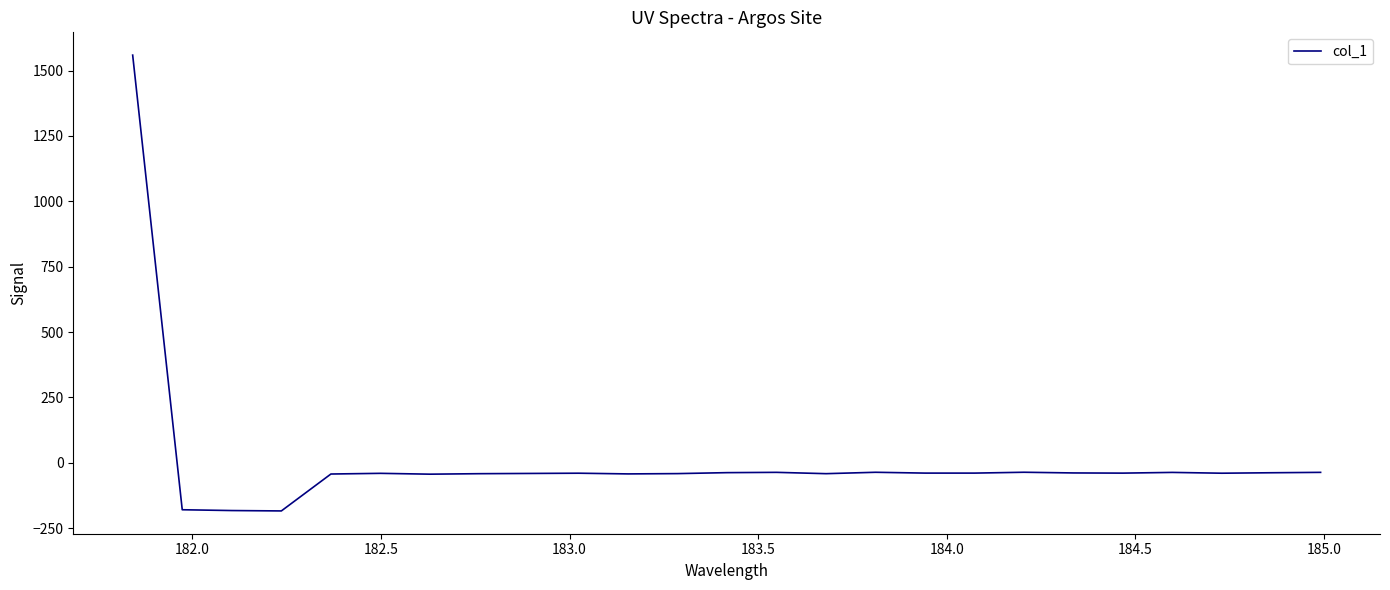

What is the difference between the maximum and minimum values?

1743.5